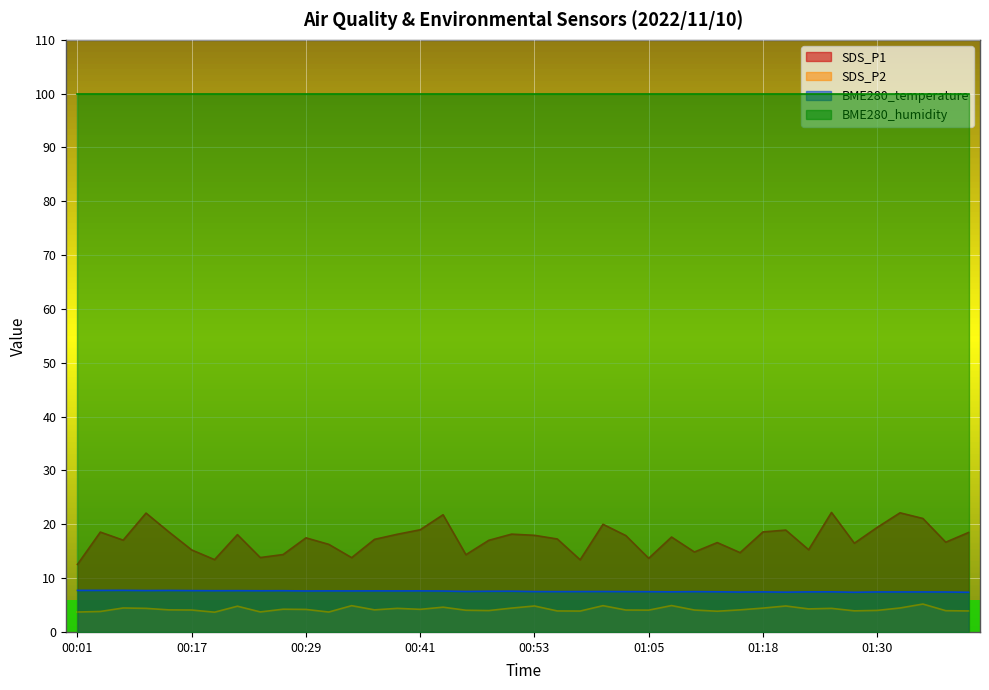

Where is the first local minimum for SDS_P1?

00:06